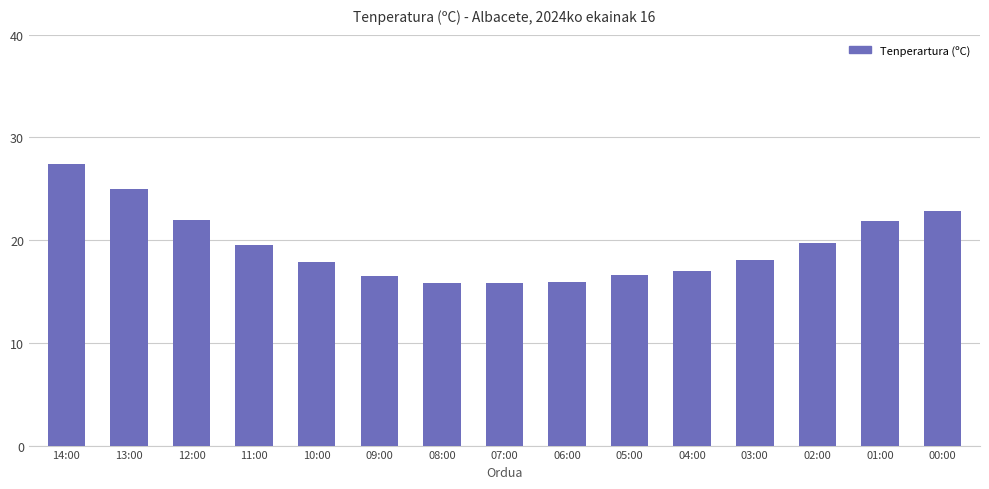

Is it true that the value at 12:00 is 22.0?

True